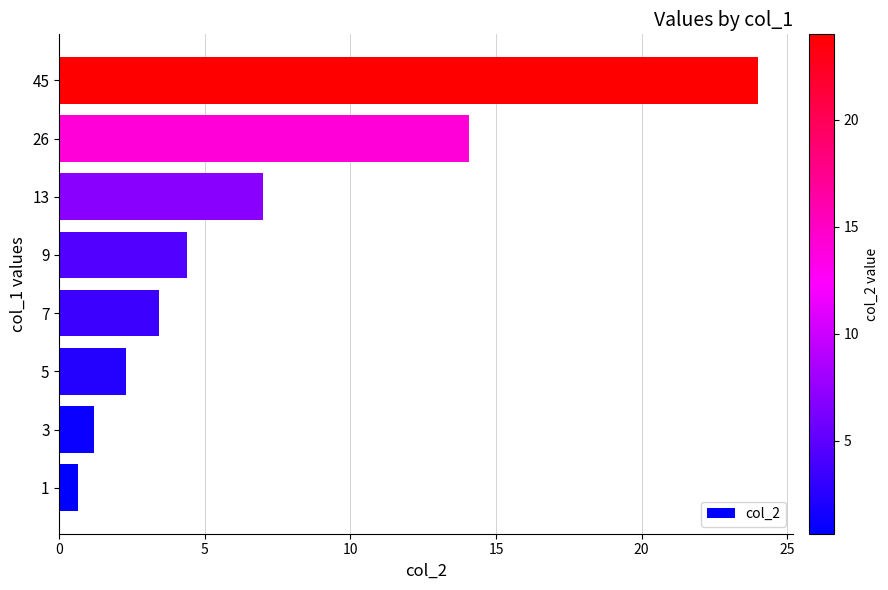

How many data points are above 4?

4